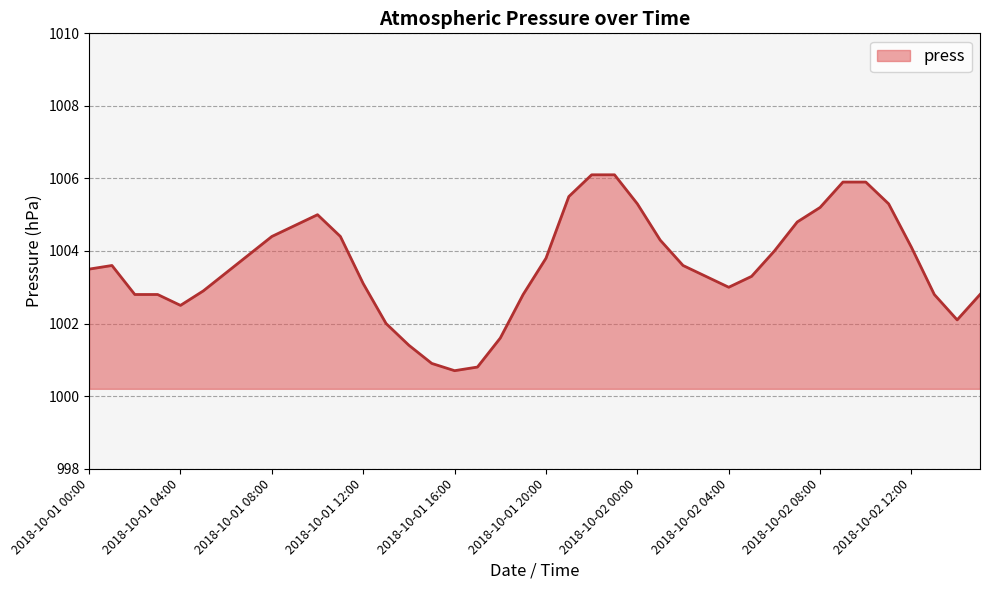

What is the difference between the maximum and minimum values?

5.4